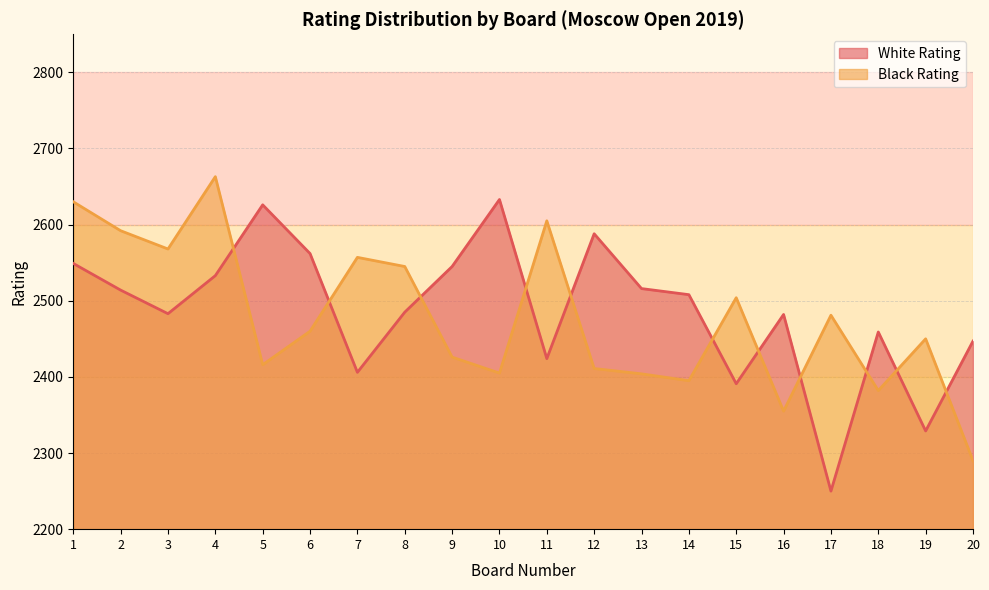

Reading left to right, list all the values displayed in this chart.

White Rating: 2549	2514	2483	2533	2626	2562	2406	2485	2545	2633	2424	2588	2516	2508	2391	2482	2250	2459	2329	2447
Black Rating: 2630	2592	2568	2663	2416	2460	2557	2545	2426	2405	2605	2411	2404	2395	2504	2355	2481	2382	2450	2290